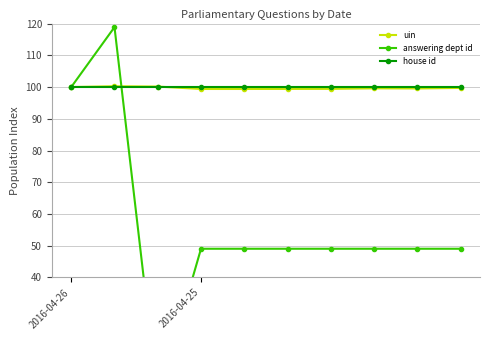

How many lines are shown in the chart?

3